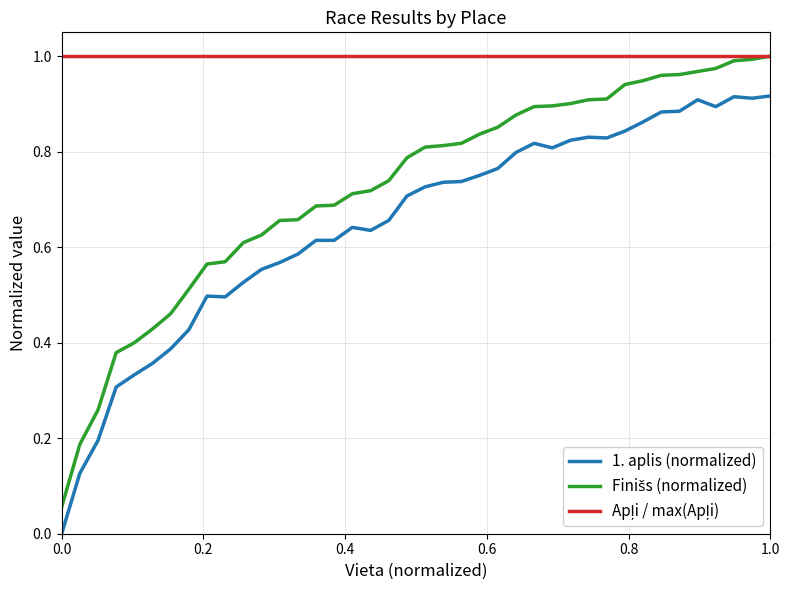

How many lines are shown in the chart?

3